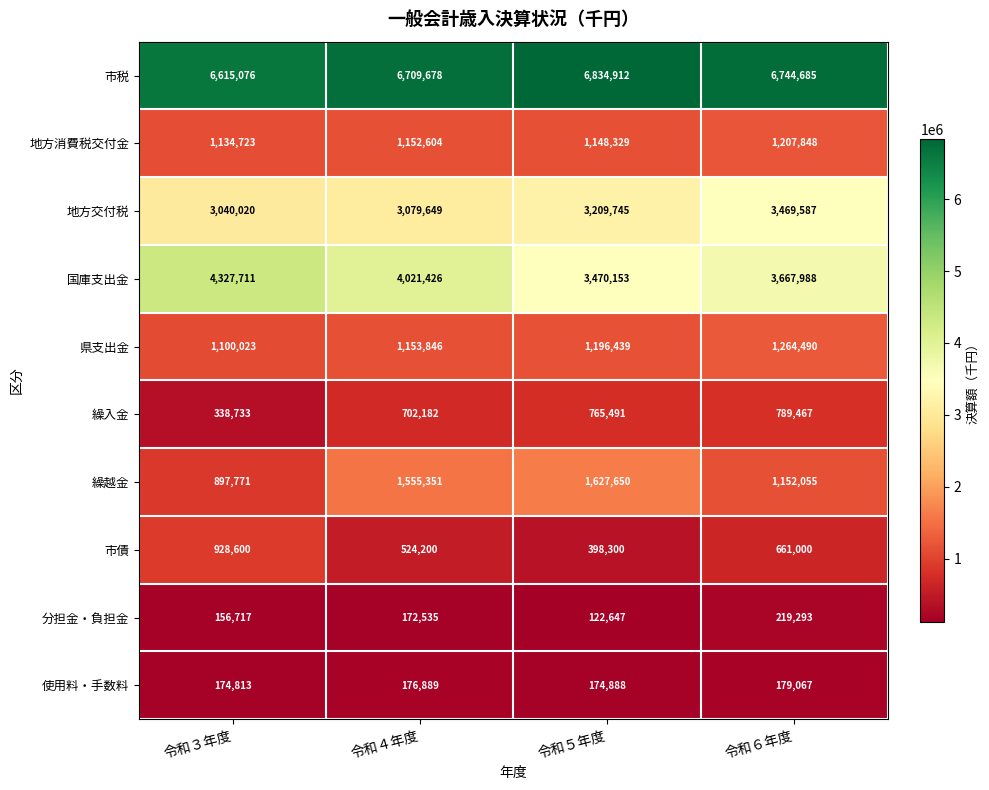

Rank the series by their maximum value, from highest to lowest.

市税, 国庫支出金, 地方交付税, 繰越金, 県支出金, 地方消費税交付金, 市債, 繰入金, 分担金・負担金, 使用料・手数料